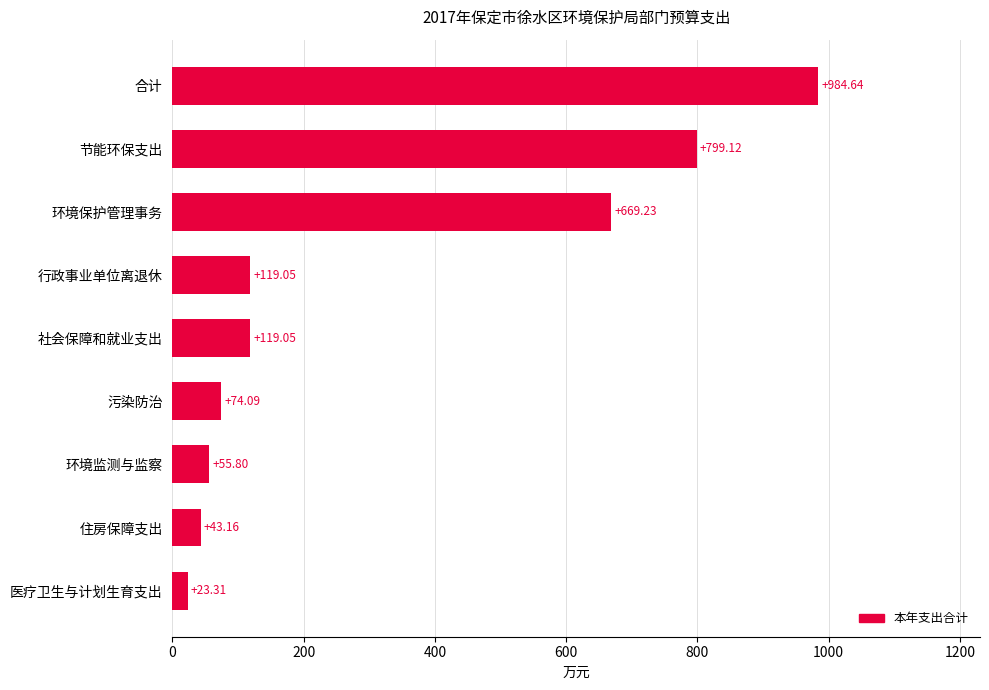

What is the greatest value displayed?

984.6